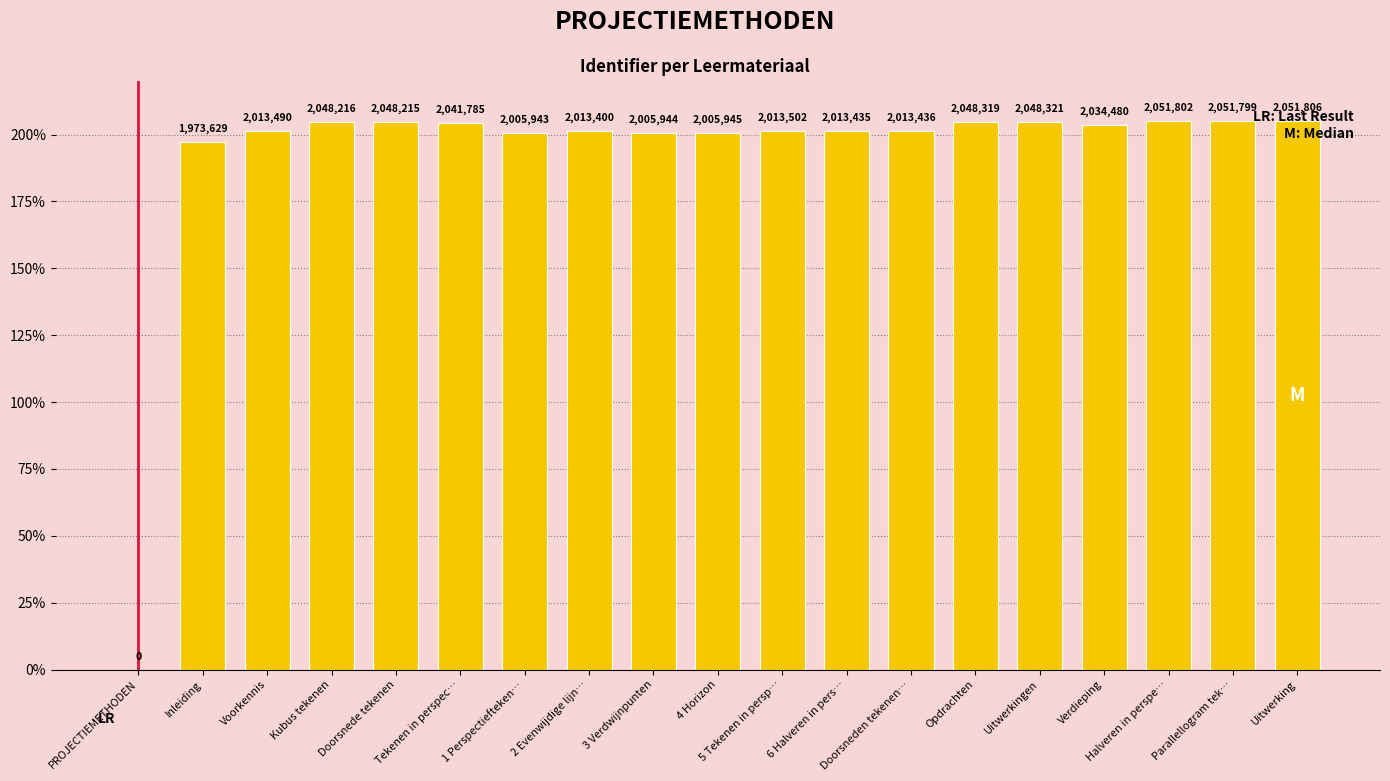

What is the value of the 16th bar from the left?

2034480